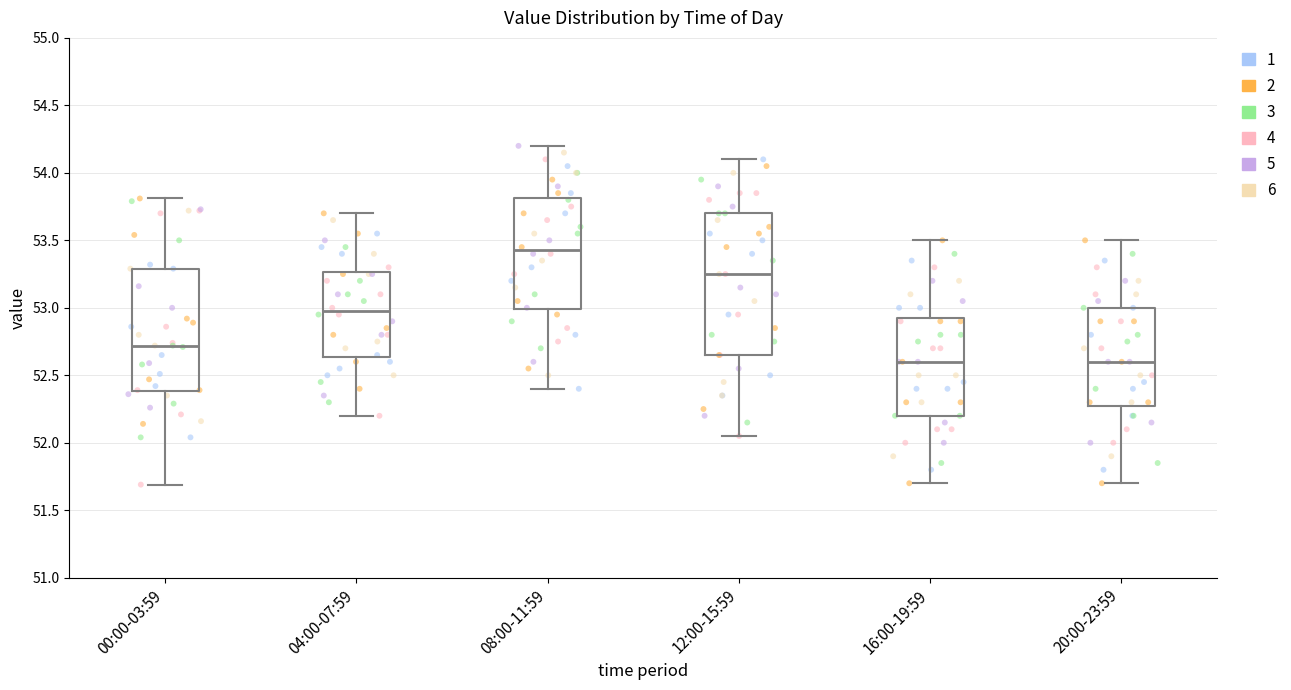

Reading left to right, read every box against the y-axis: the position of its median line, the range the box covers, and the ends of its whiskers. The values are not printed on the chart, so give them approximately, as read against the axis.

00:00-03:59: median 52.70, box 52.40 to 53.30, whiskers 51.70 to 53.80
04:00-07:59: median 53.00, box 52.65 to 53.25, whiskers 52.20 to 53.70
08:00-11:59: median 53.45, box 53.00 to 53.80, whiskers 52.40 to 54.20
12:00-15:59: median 53.25, box 52.65 to 53.70, whiskers 52.05 to 54.10
16:00-19:59: median 52.60, box 52.20 to 52.95, whiskers 51.70 to 53.50
20:00-23:59: median 52.60, box 52.30 to 53.00, whiskers 51.70 to 53.50